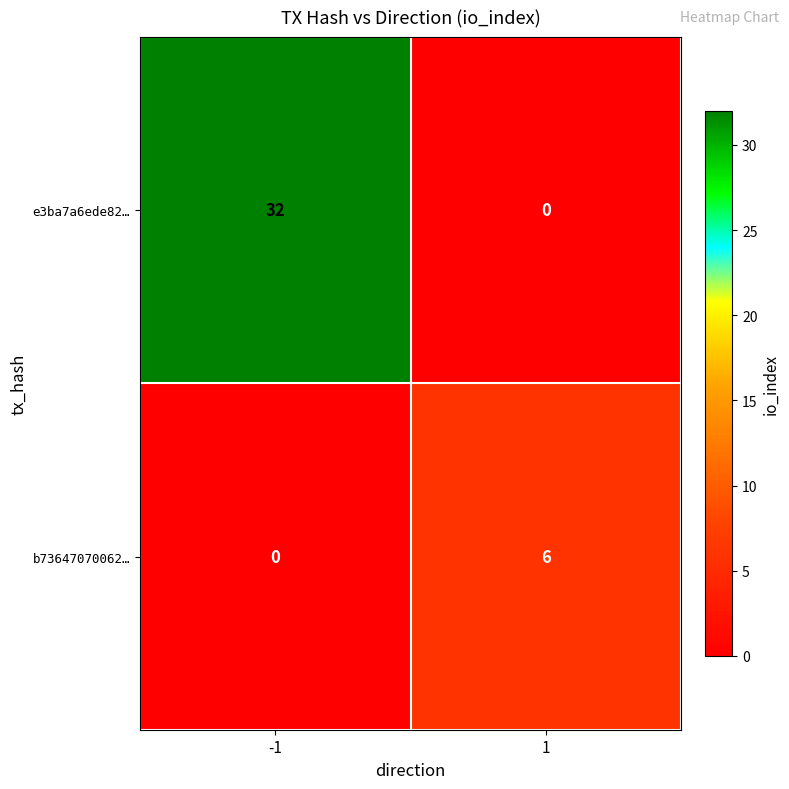

What value does the b73647070062… series have at 1?

6